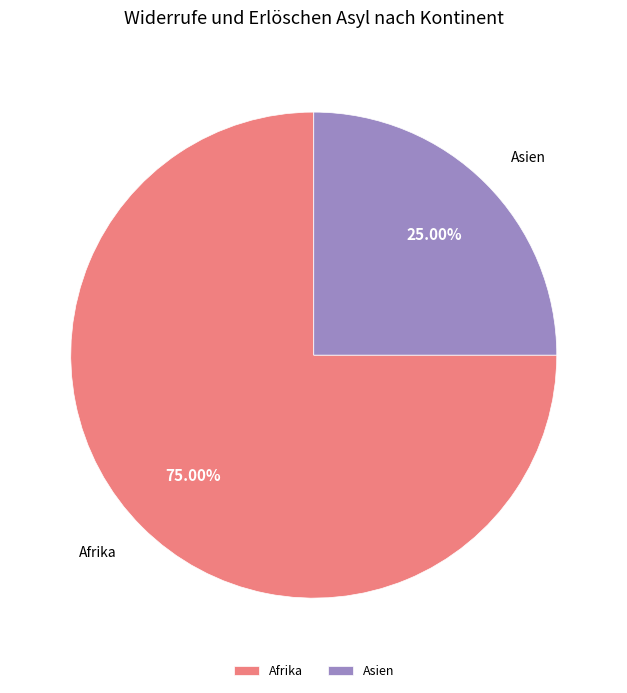

Combined, do Asien and Afrika account for over 50%?

Yes